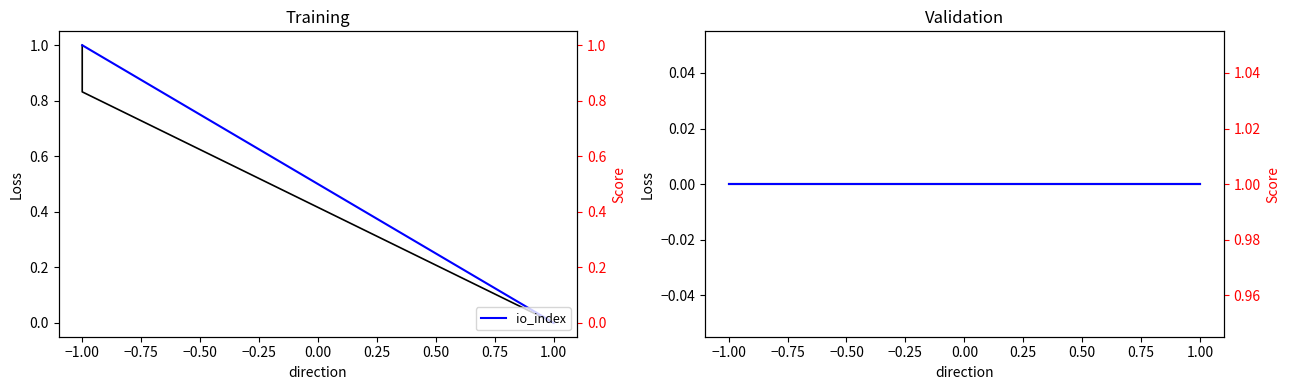

Count the number of data series in this chart.

4